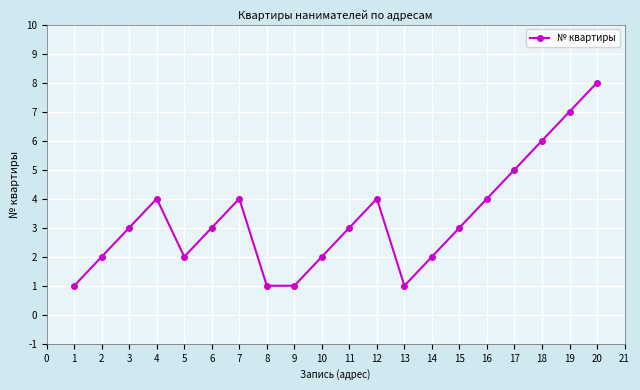

What is the difference between the maximum and minimum values?

7